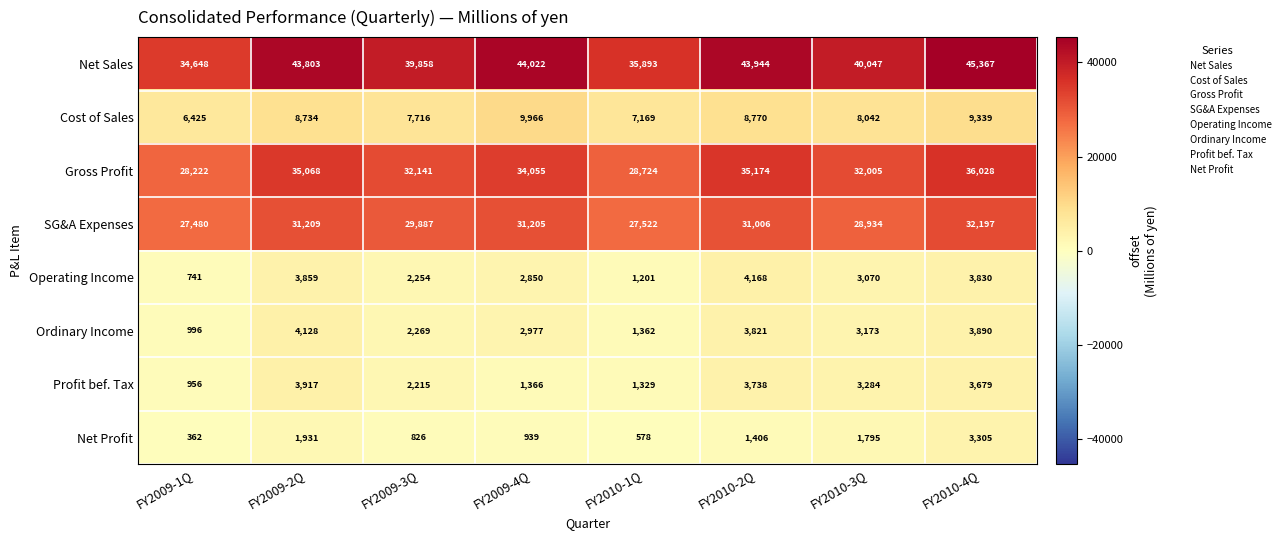

What is the sum of all Cost of Sales values?

66161